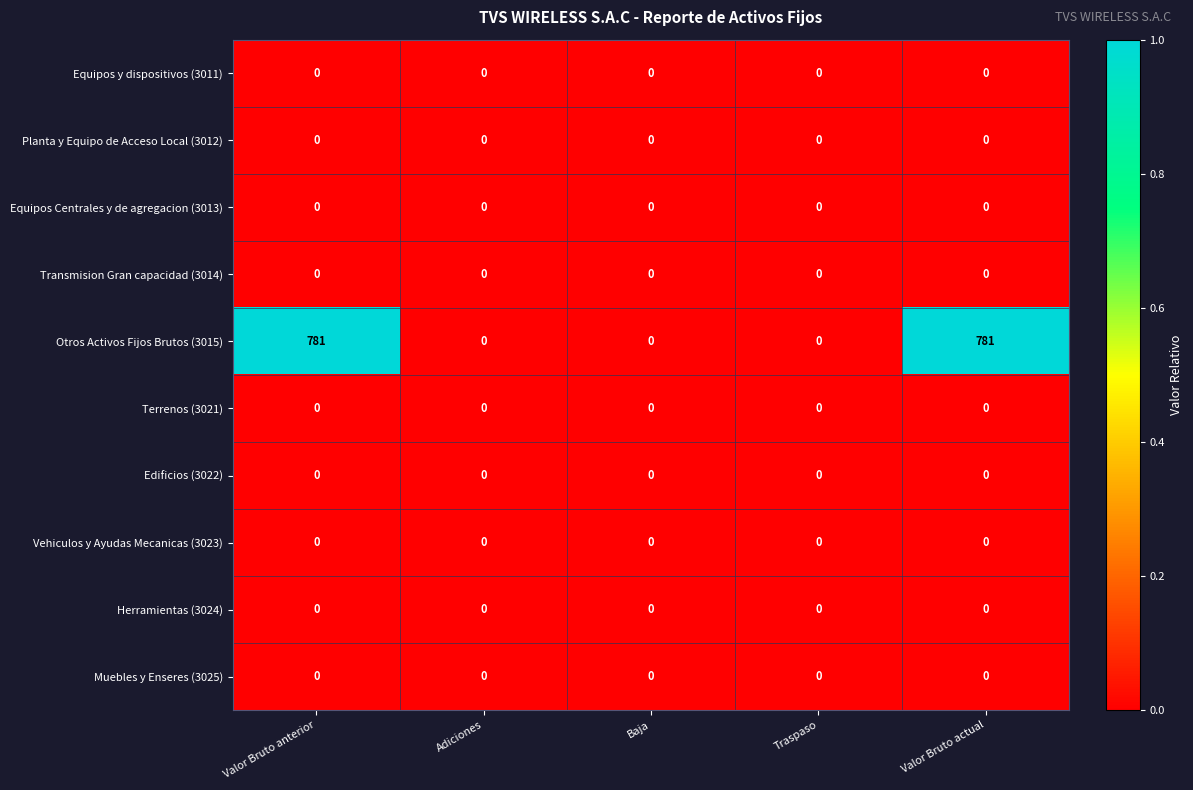

The value of Terrenos (3021) at Valor Bruto actual is 0. True or false?

True